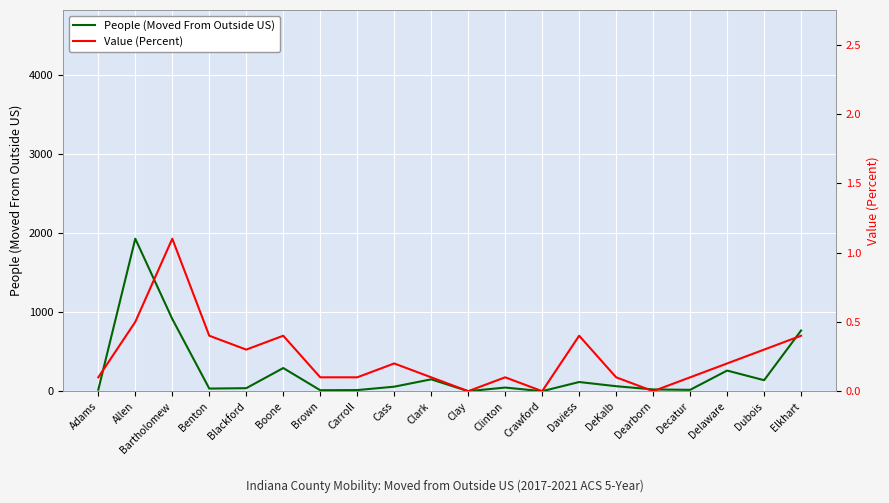

At which category is the sum across all series the highest?

Allen